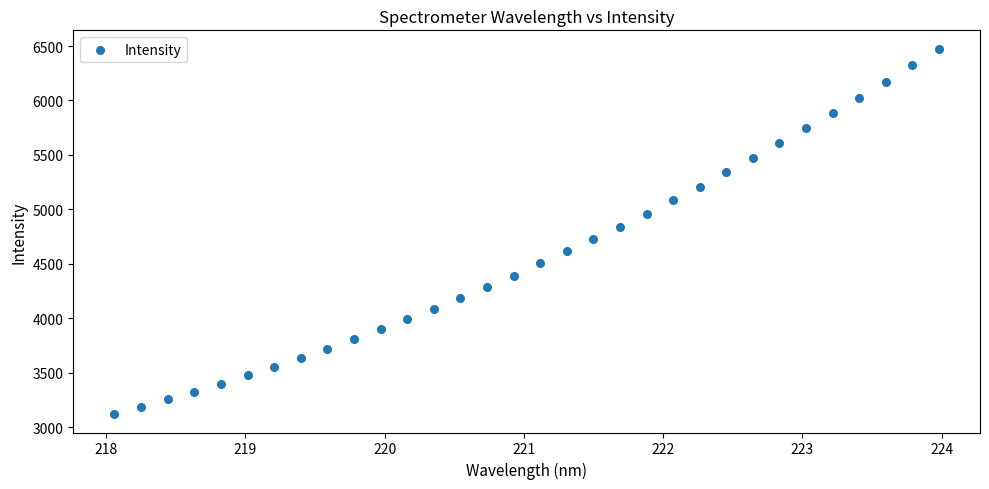

What is the range of X values (max minus min)?

5.9